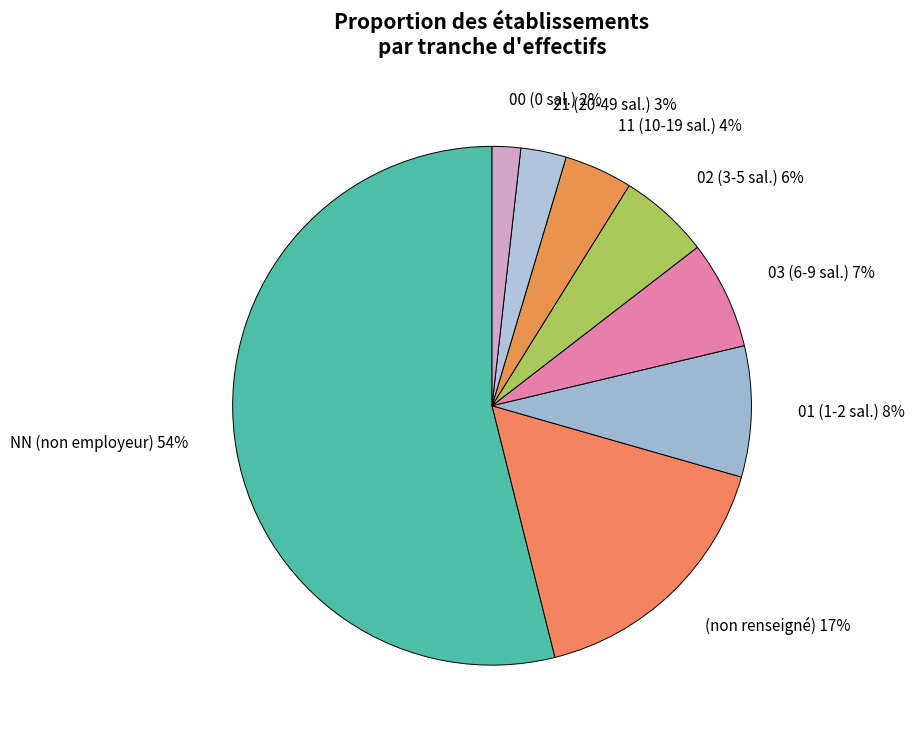

How many slices are in this pie chart?

8